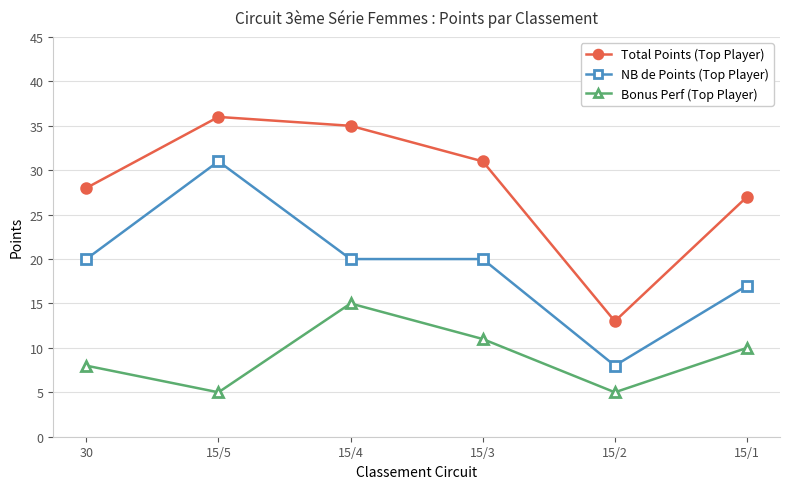

What is the difference between the maximum and minimum values in the NB de Points (Top Player) series?

23